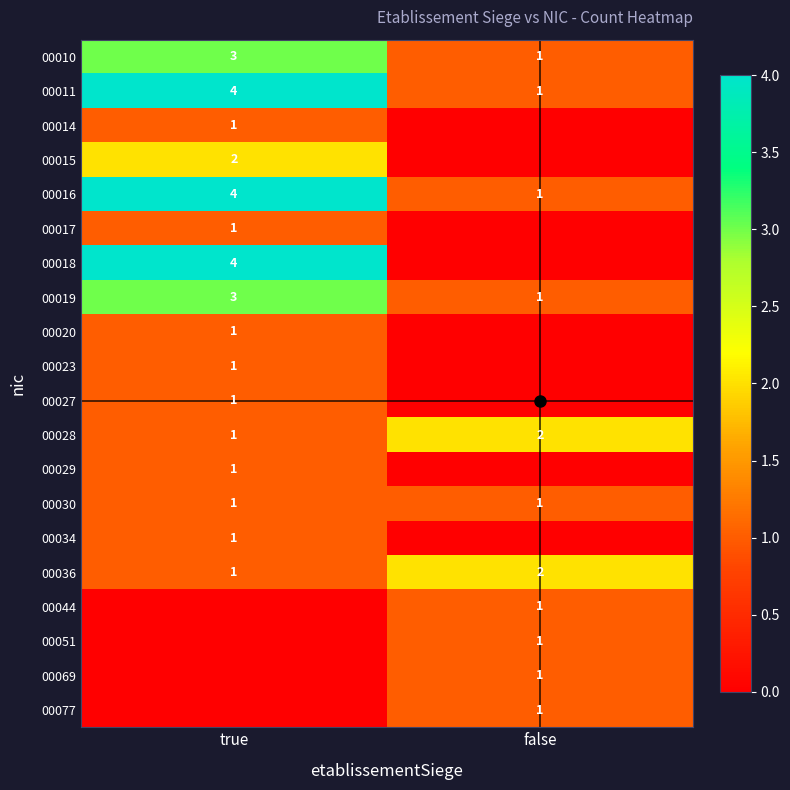

True or false: 00069 has a value of 0 at true.

False